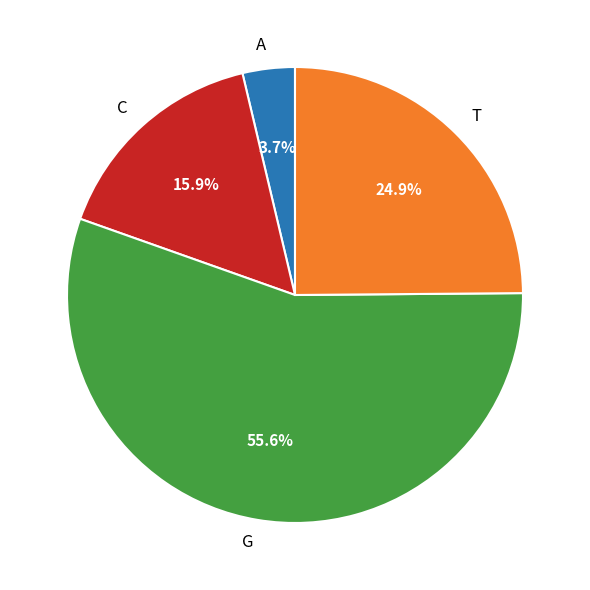

Combined, what portion of the pie is G and C?

71.4%